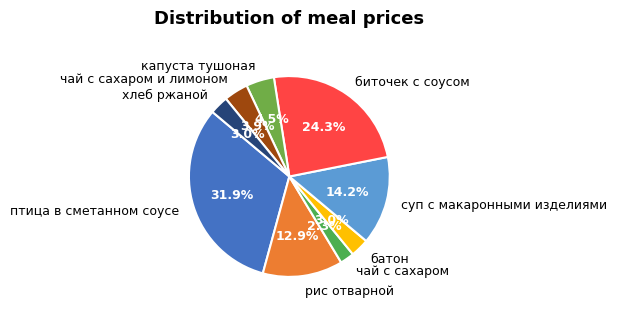

Count the number of slices in the pie.

9